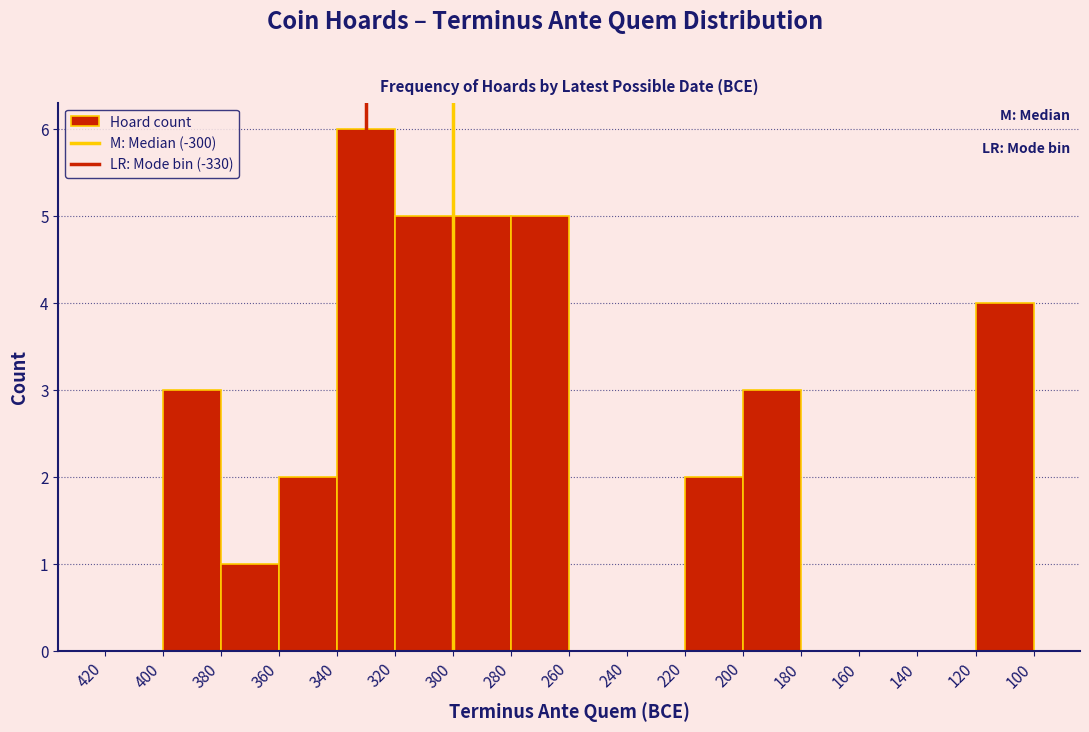

Reading right to left, extract all data points from this chart.

120=4	140=0	160=0	180=0	200=3	220=2	240=0	260=0	280=5	300=5	320=5	340=6	360=2	380=1	400=3	420=0